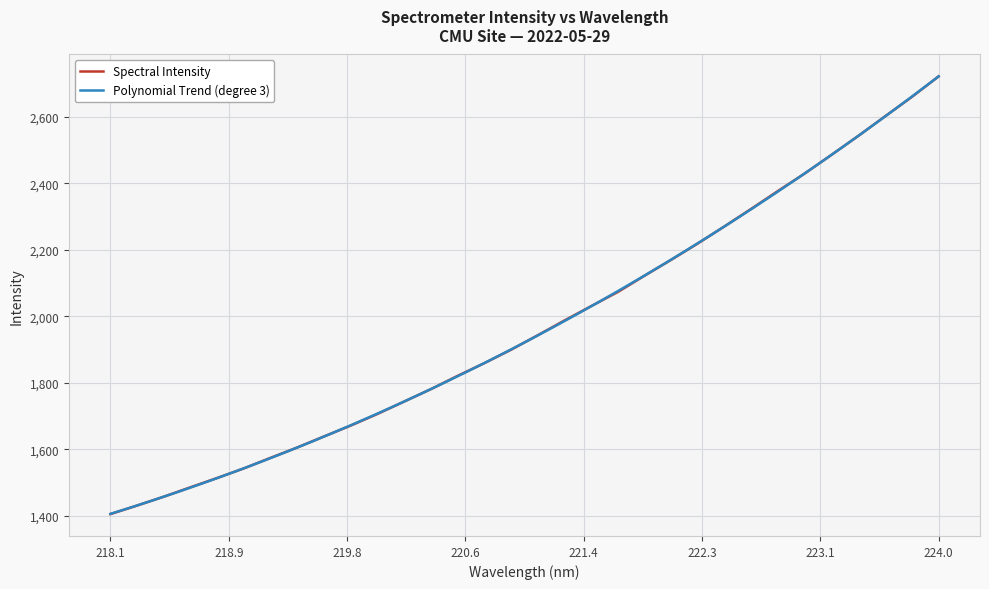

What is the approximate value at 221.6902?

2074.2